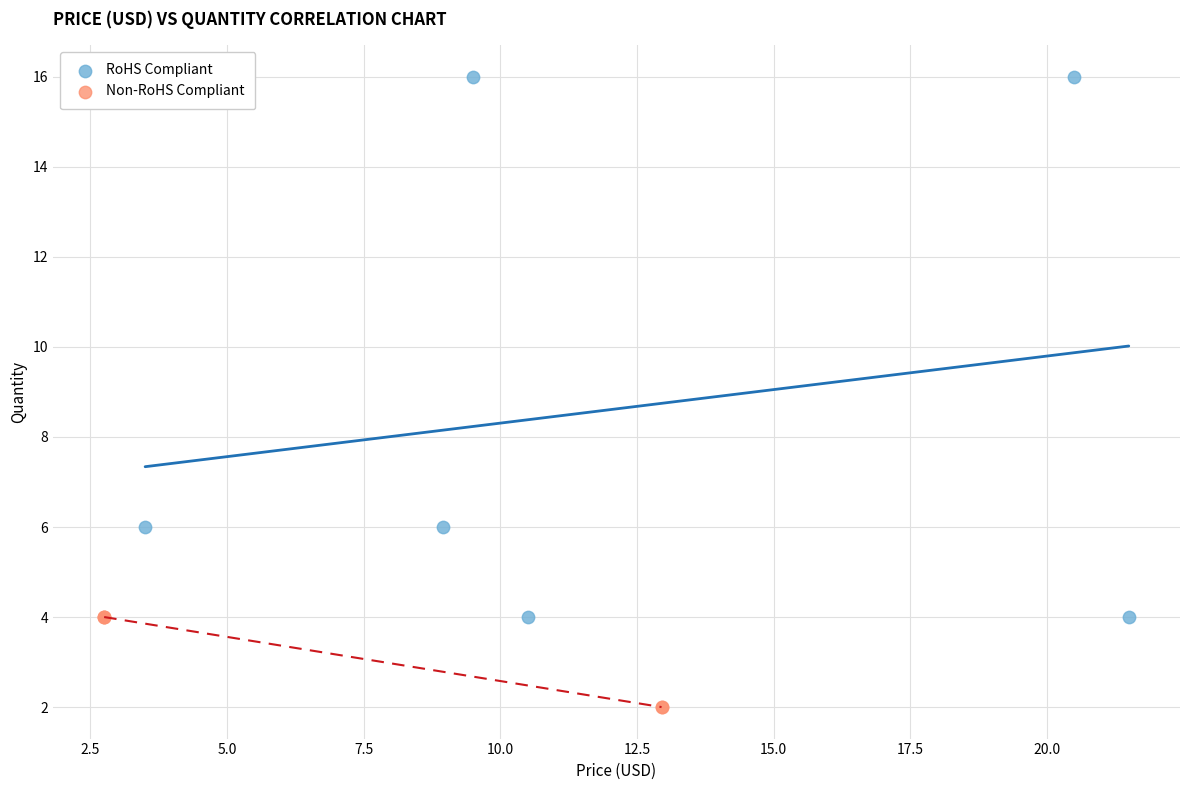

Which series contains the highest Y value?

RoHS Compliant